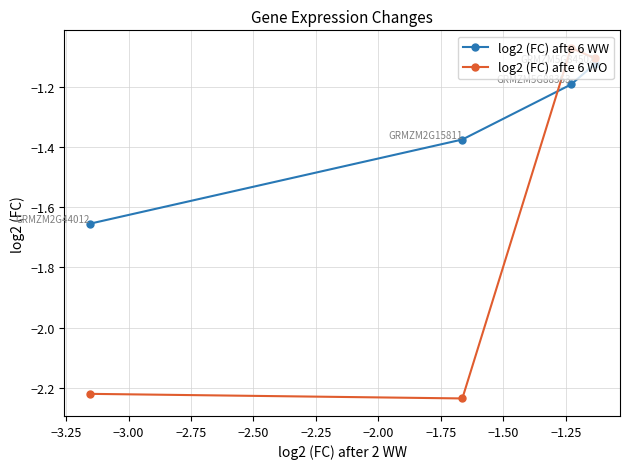

Which series has the largest total across all categories?

log2 (FC) afte 6 WW